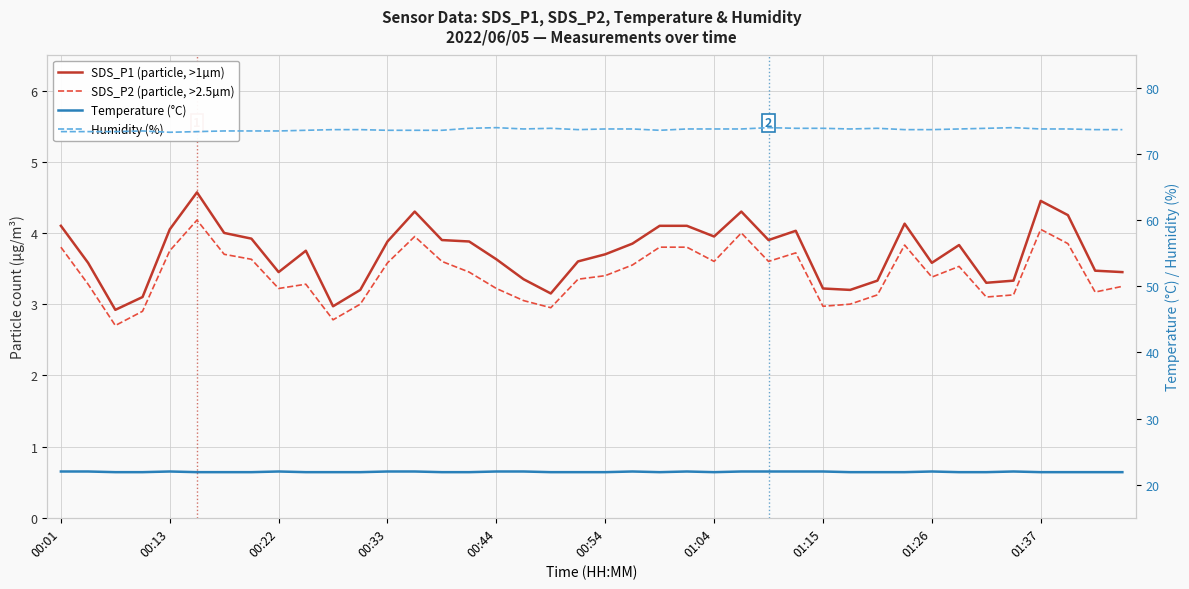

How many lines are shown in the chart?

4